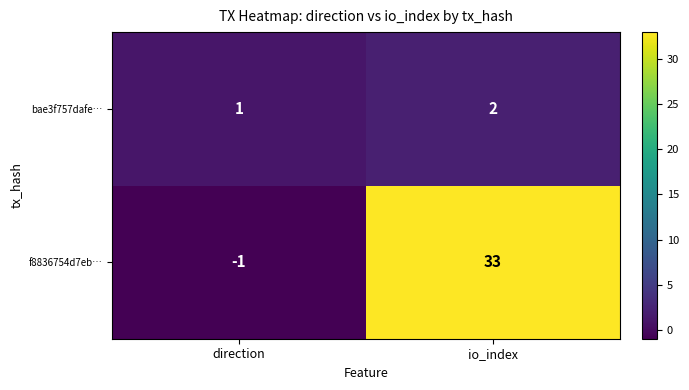

Rank the series at direction from highest to lowest value.

bae3f757dafe…, f8836754d7eb…